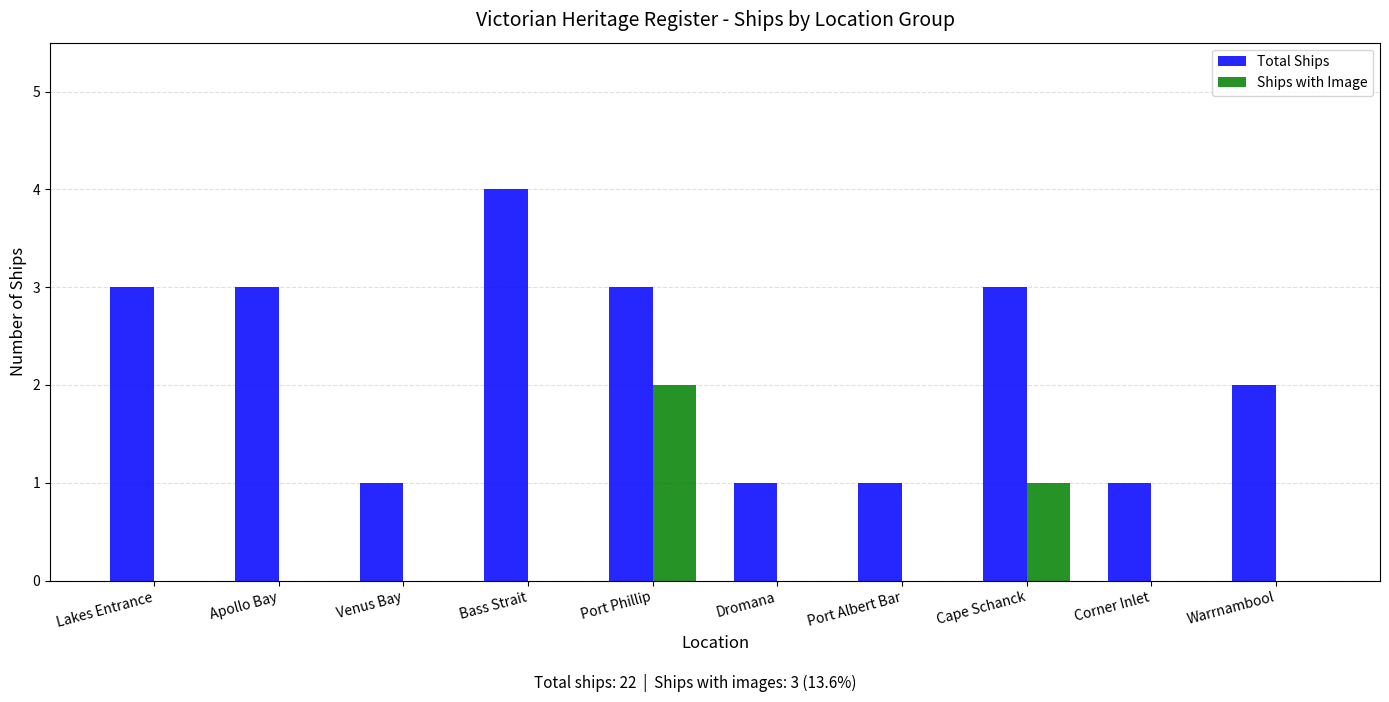

Between Apollo Bay and Port Phillip, which series saw the biggest shift?

Ships with Image